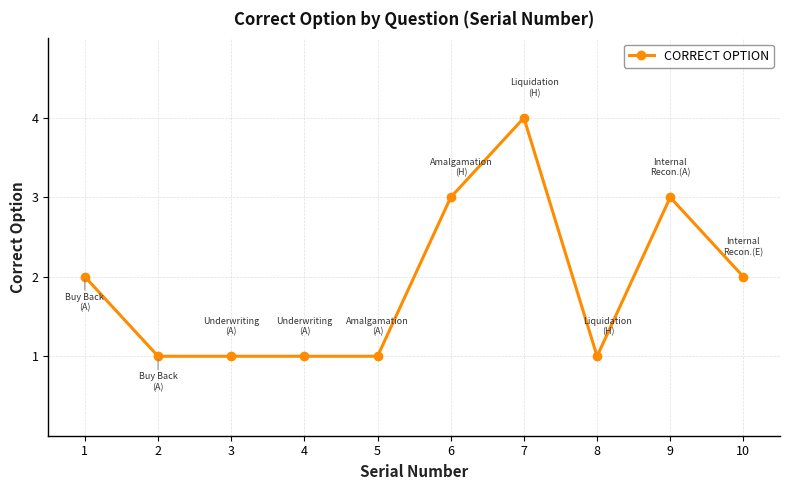

What is the approximate value at 6?

3